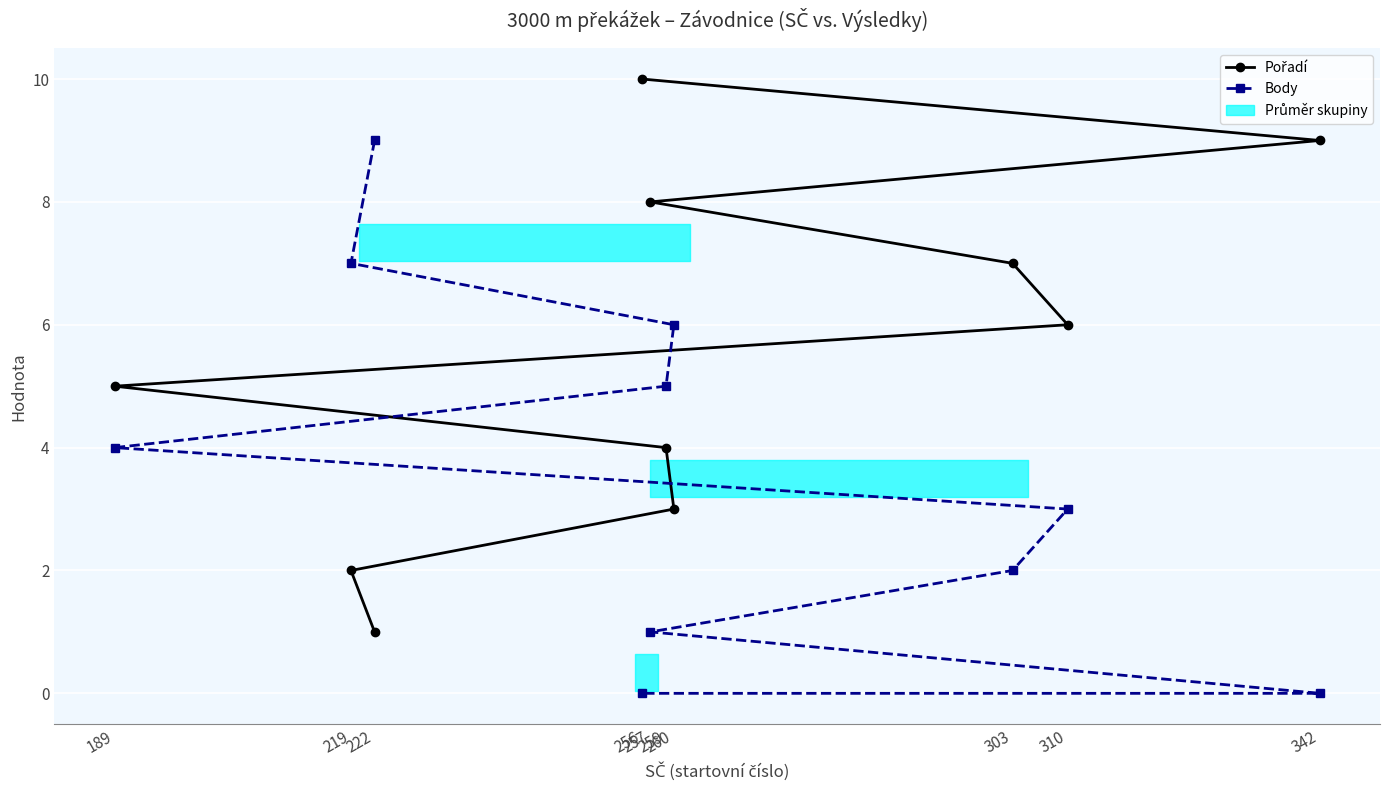

Between which two adjacent categories do Pořadí and Body first intersect?

259 and 189